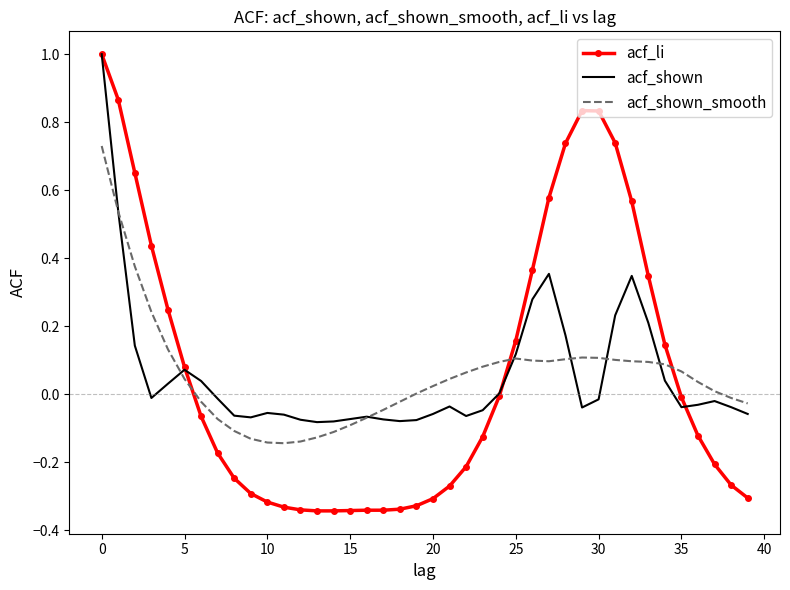

In acf_shown, how many points are higher than both neighbors (excluding endpoints)?

7